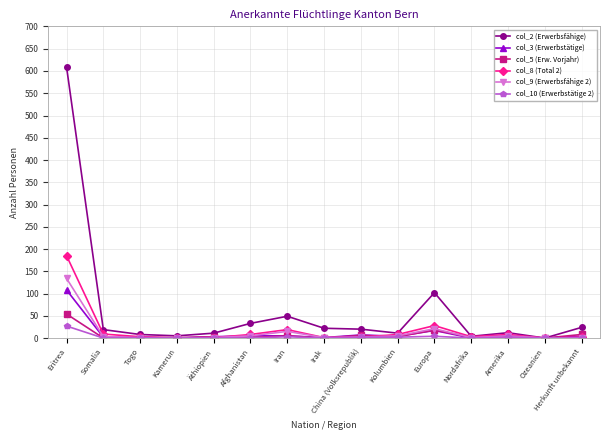

At which category is the sum across all series the highest?

Eritrea